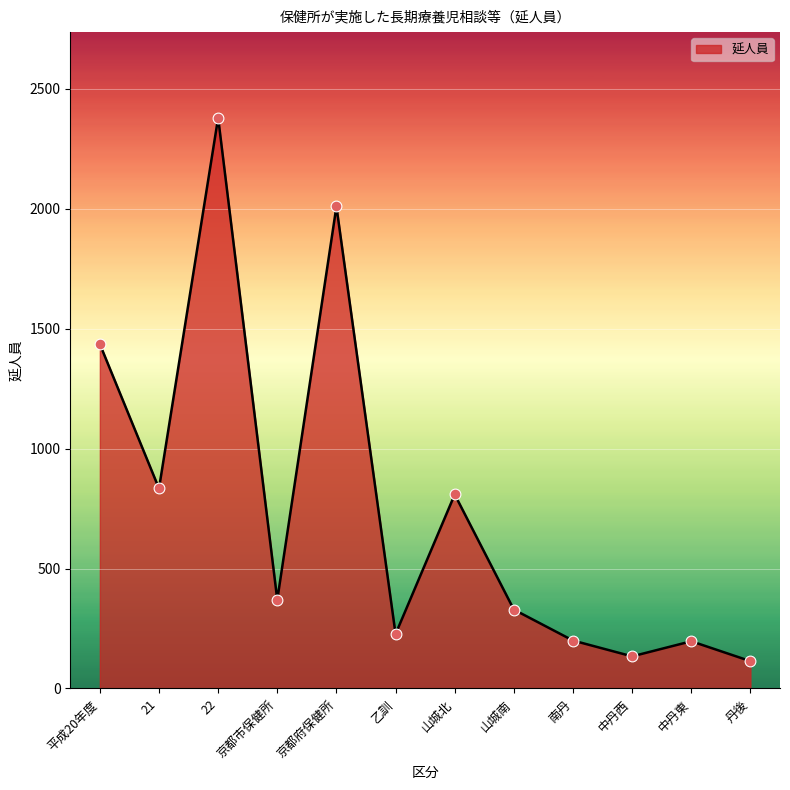

Between 山城北 and 中丹西, which is larger?

山城北